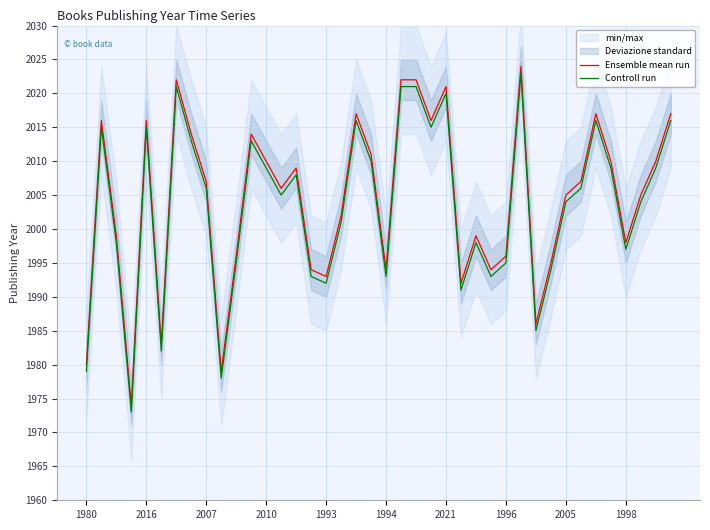

True or false: Controll run and Ensemble mean run cross at least once.

False